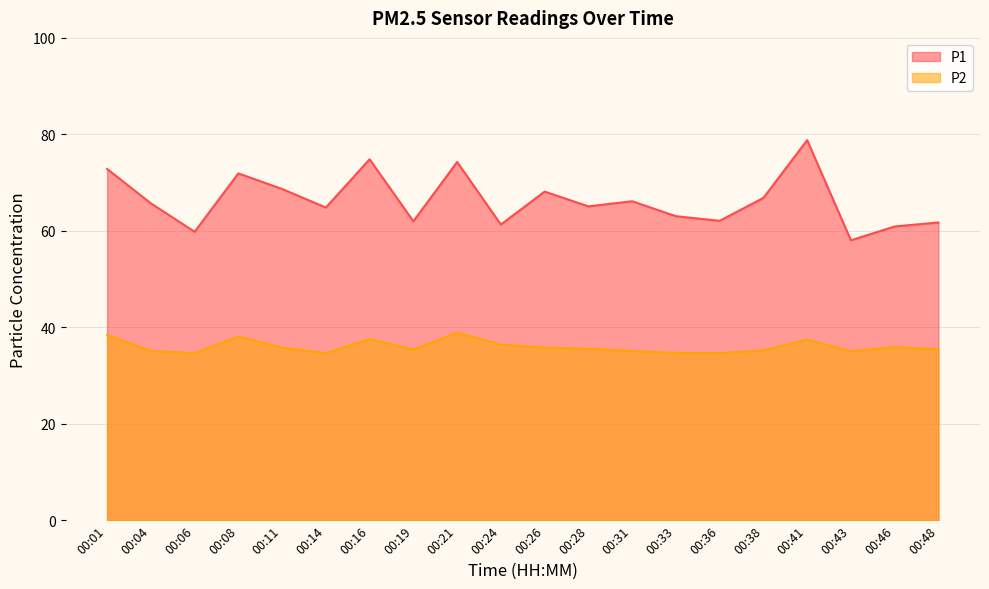

Reading left to right, transcribe all the data shown in this chart.

P1: 72.8	65.7	59.8	71.9	68.7	64.8	74.8	62.0	74.3	61.3	68.1	65.1	66.1	63.0	62.1	66.8	78.8	58.0	60.9	61.7
P2: 38.4	35.1	34.6	38.1	35.8	34.6	37.6	35.4	38.9	36.4	35.8	35.5	35.1	34.7	34.6	35.2	37.5	35.0	35.9	35.4